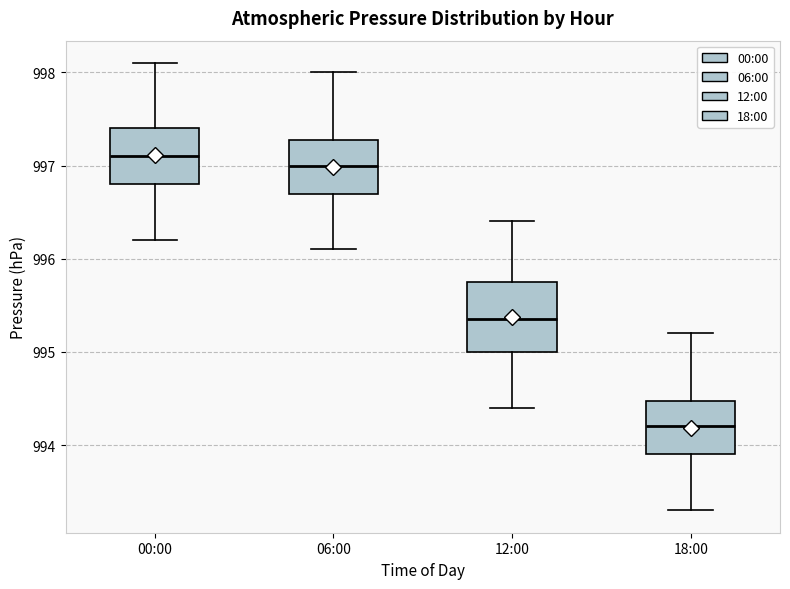

Which box's median line is the lowest?

18:00